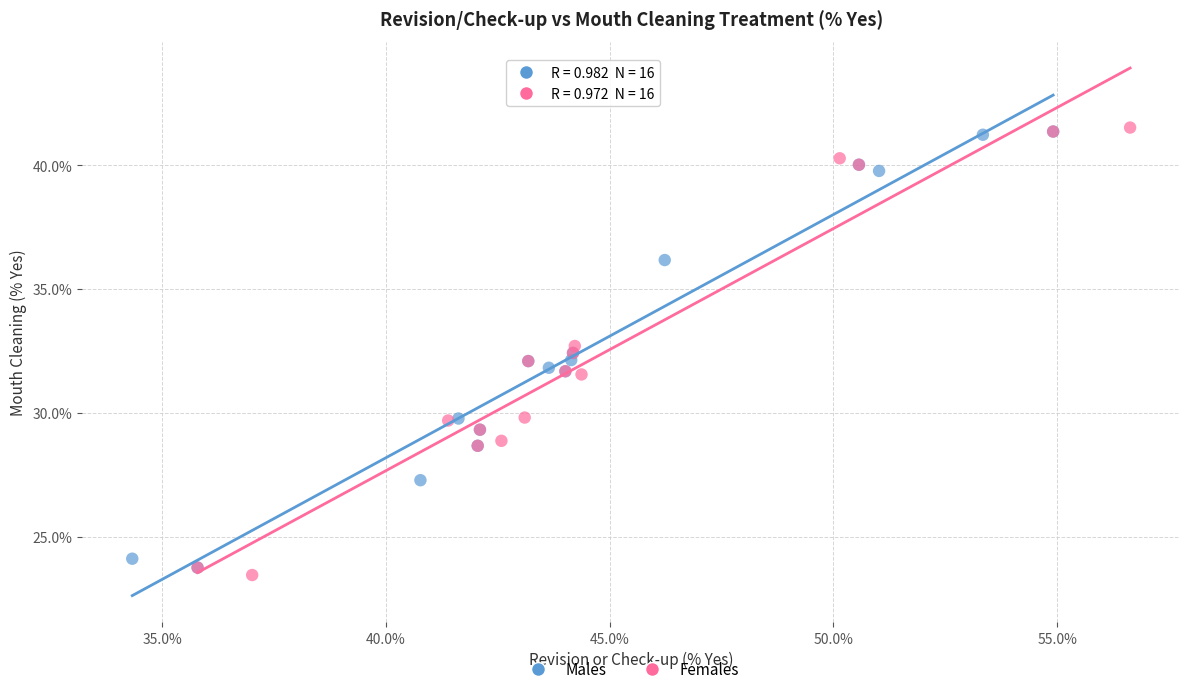

Which series has the widest spread of Y values?

Females